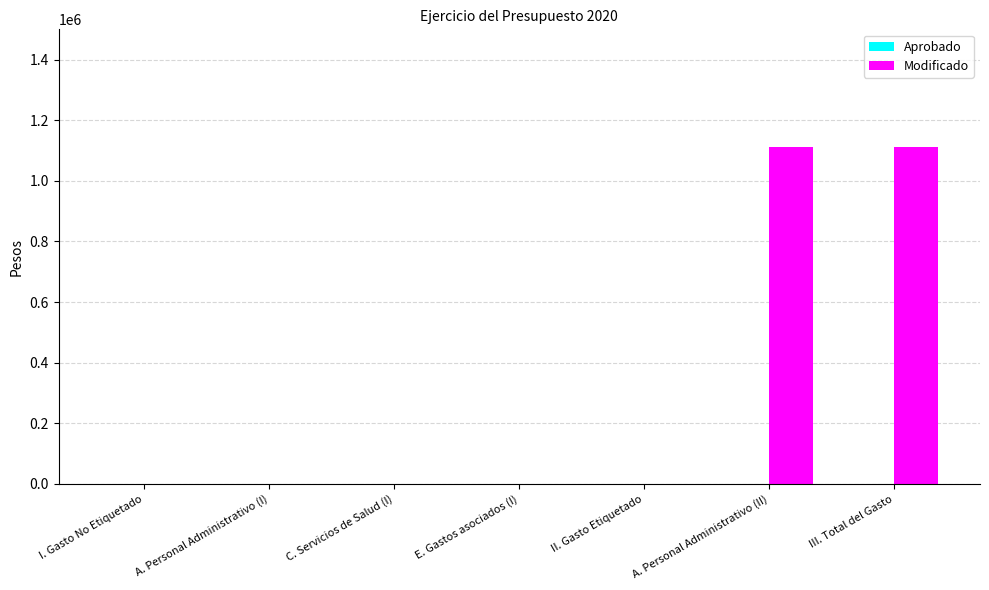

Between III. Total del Gasto and C. Servicios de Salud (I), which is larger?

III. Total del Gasto